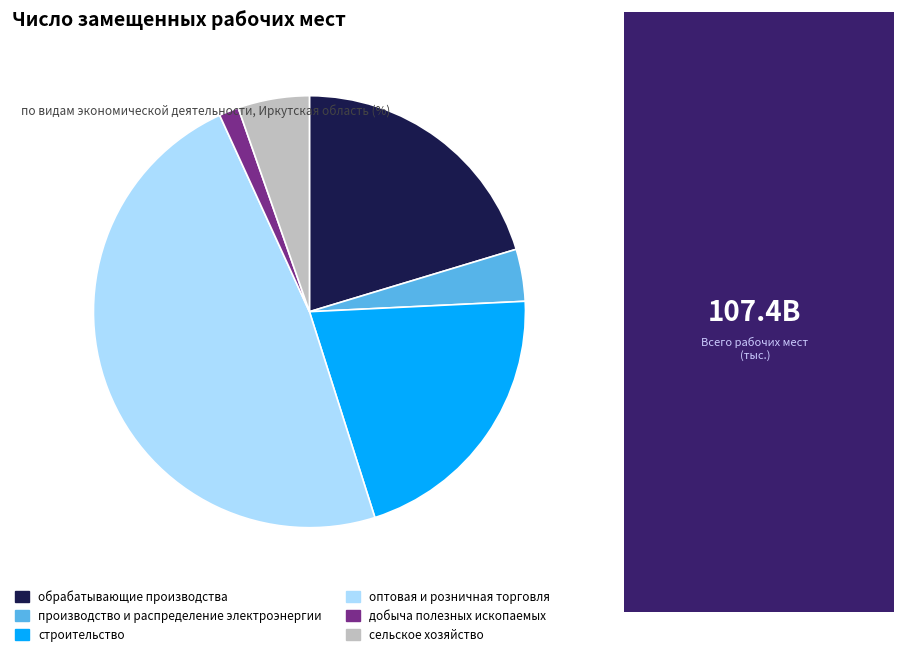

The добыча полезных ископаемых slice represents 11% of the pie. True or false?

False